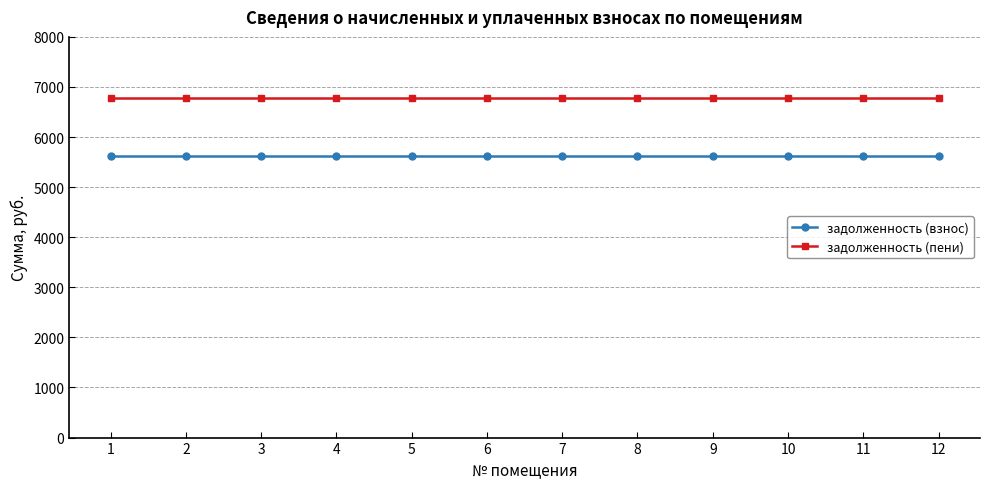

Reading left to right, extract all data points from this chart.

задолженность (взнос): 5629.4	5629.4	5629.4	5629.4	5629.4	5629.4	5629.4	5629.4	5629.4	5629.4	5629.4	5629.4
задолженность (пени): 6784.8	6784.8	6784.8	6784.8	6784.8	6784.8	6784.8	6784.8	6784.8	6784.8	6784.8	6784.8